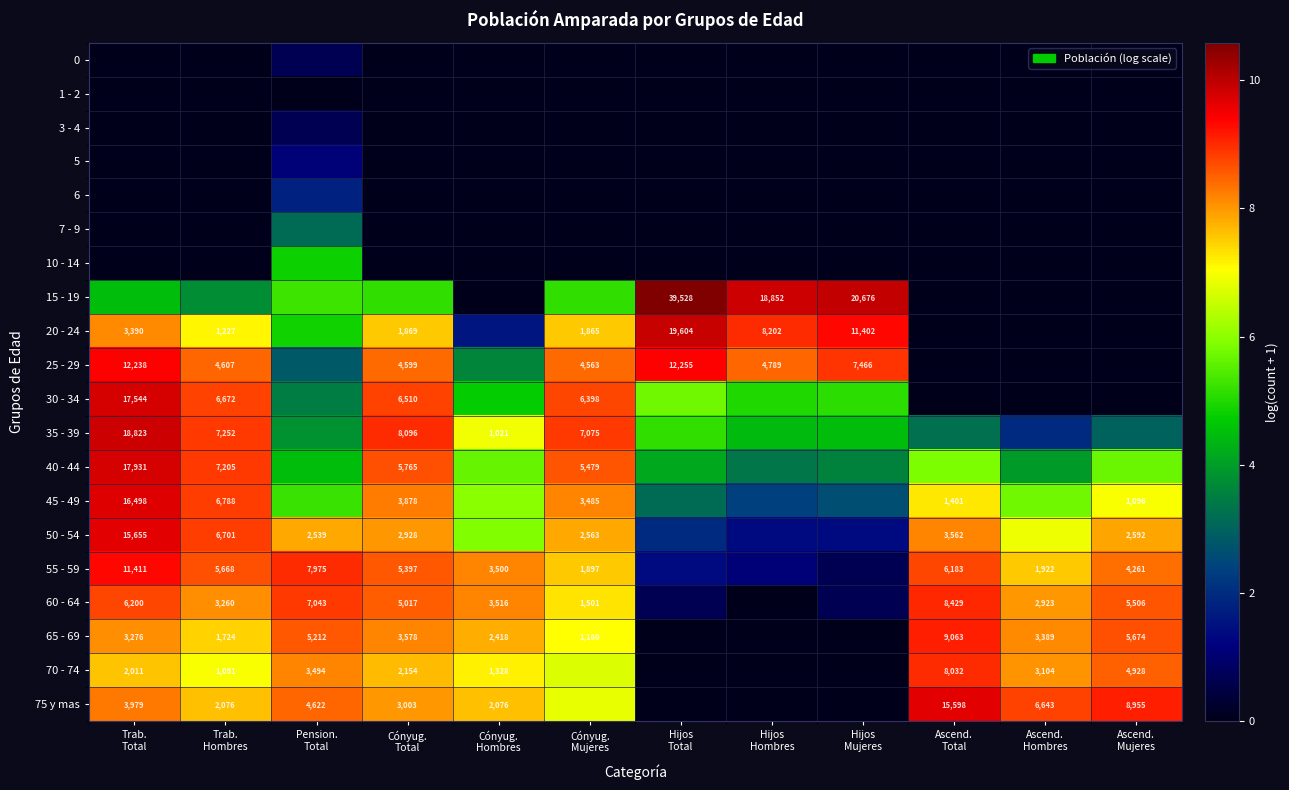

Which label corresponds to the largest value in the chart?

Hijos
Total